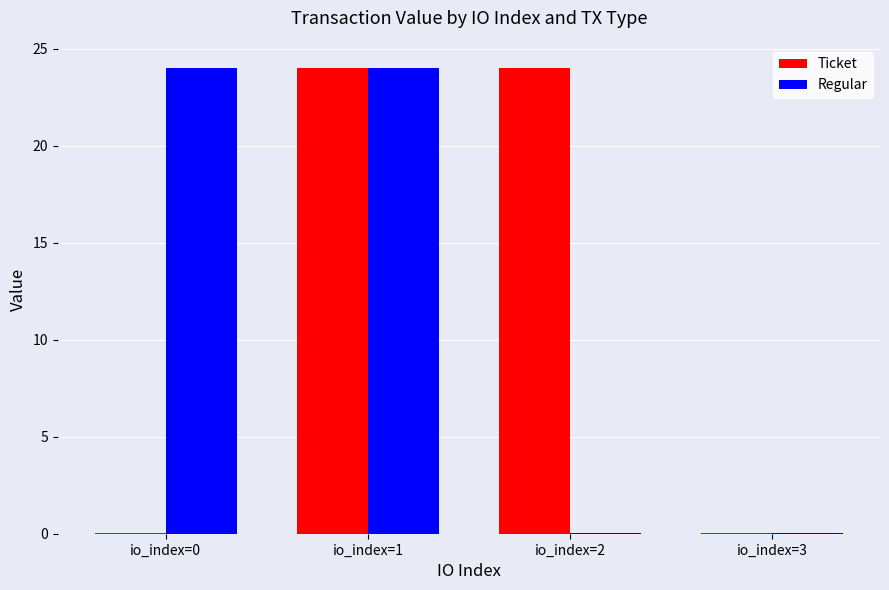

The Regular series shows 24.0 at io_index=0. True or false?

True